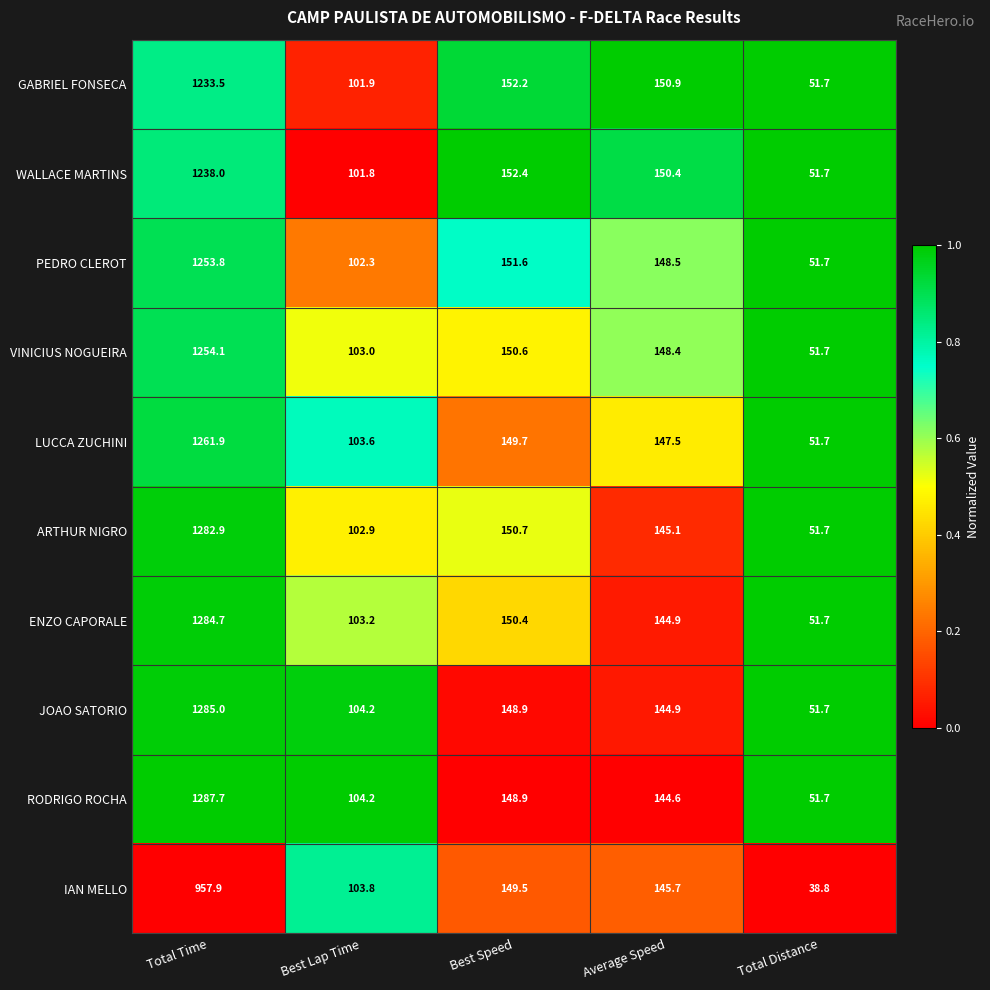

The IAN MELLO series shows 103.8 at Best Lap Time. True or false?

True